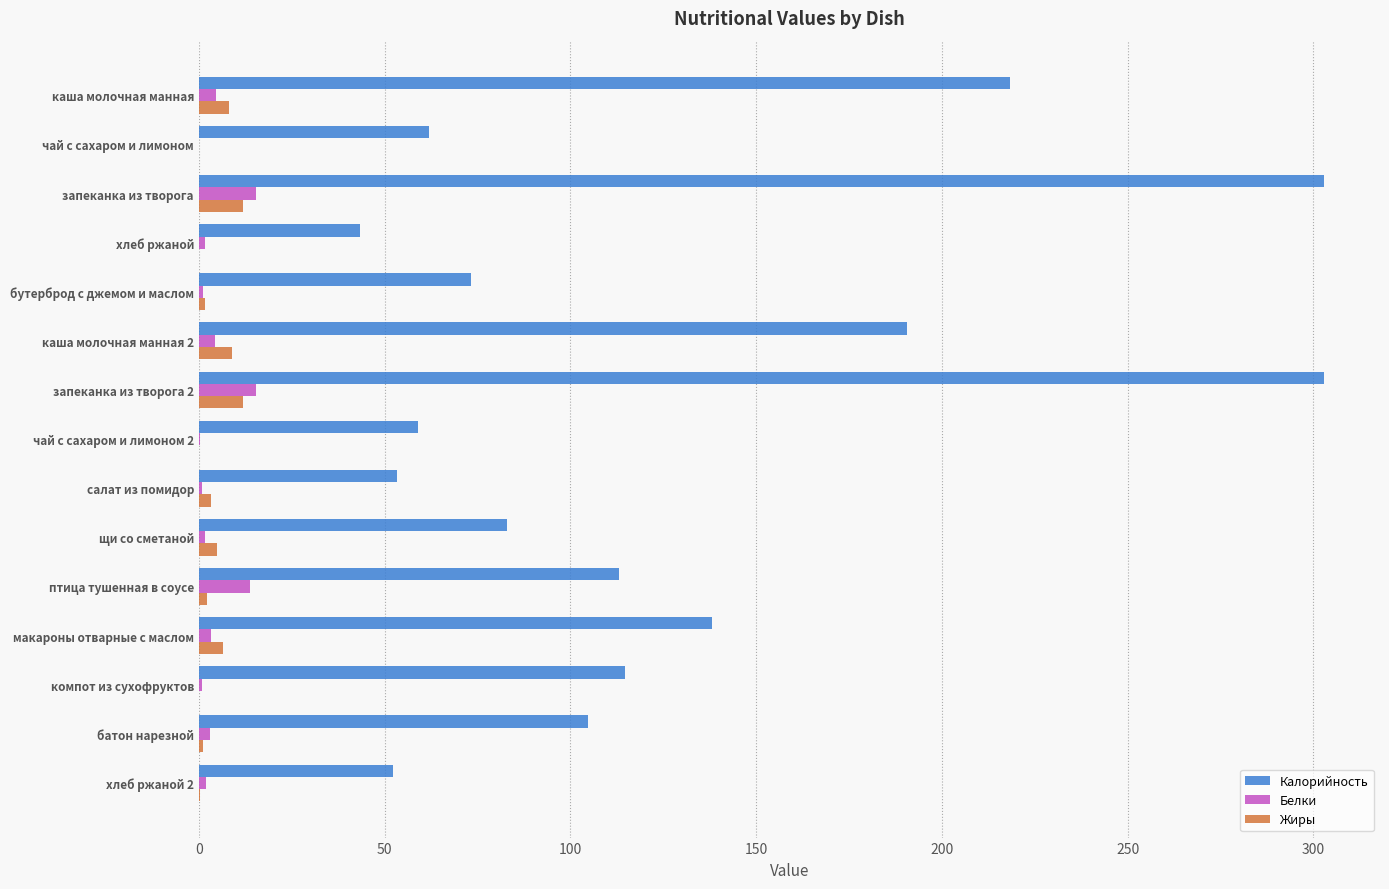

True or false: Жиры has a value of 8.0 at каша молочная манная.

True